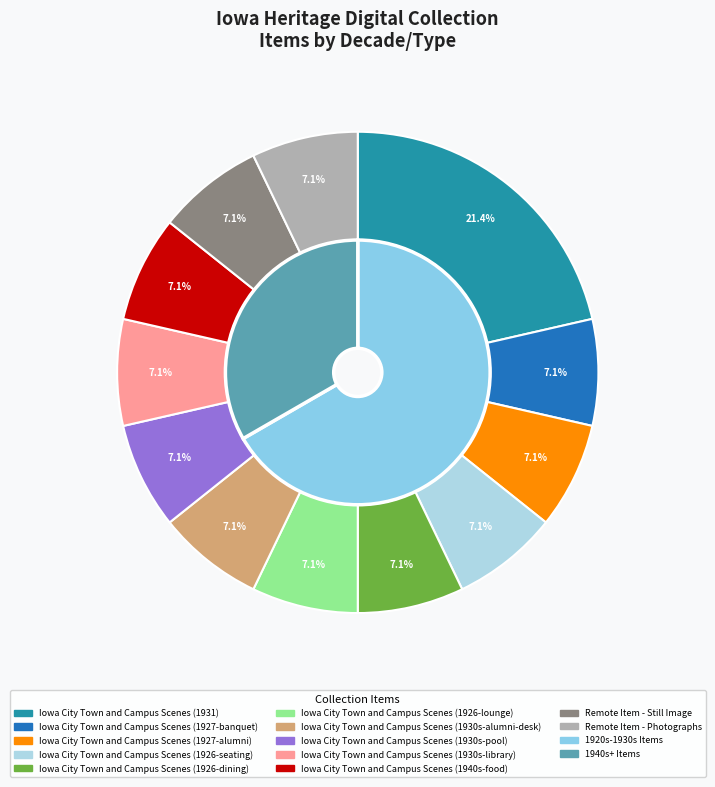

What is the largest slice in the pie chart?

Iowa City Town and Campus Scenes (1931)